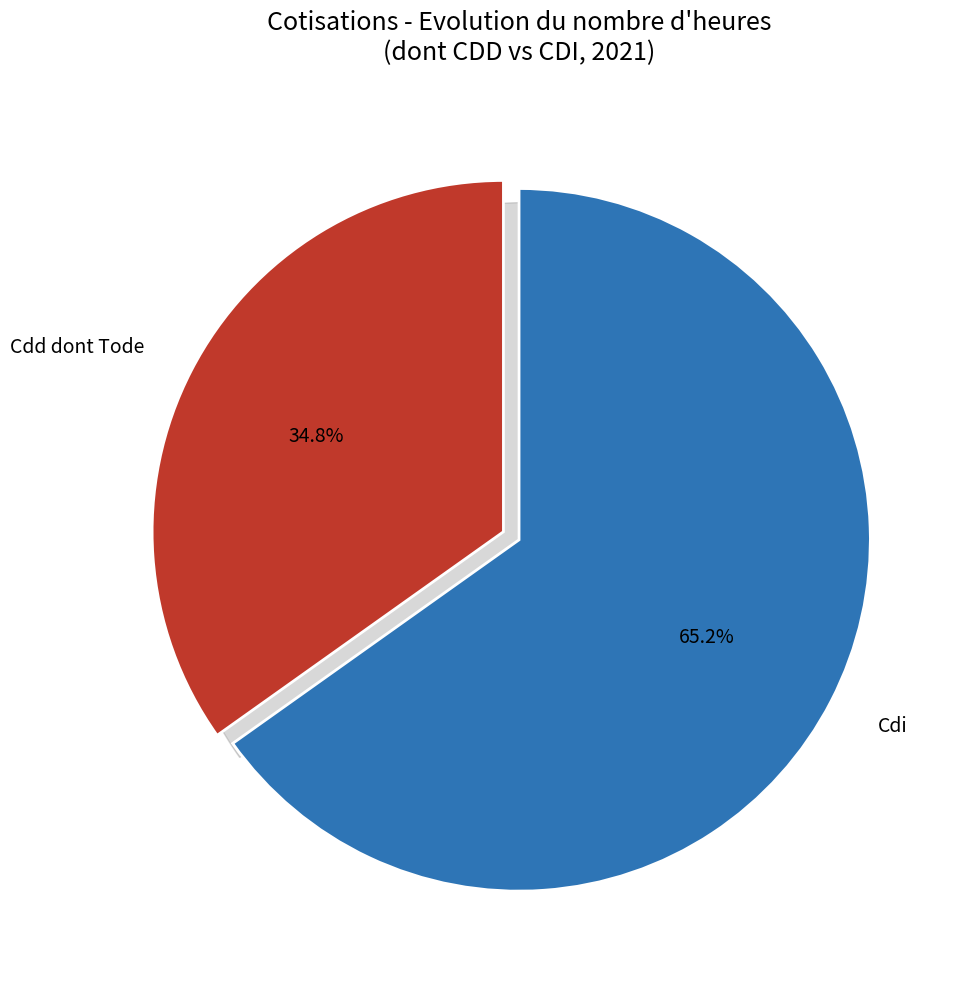

How many slices are in this pie chart?

2